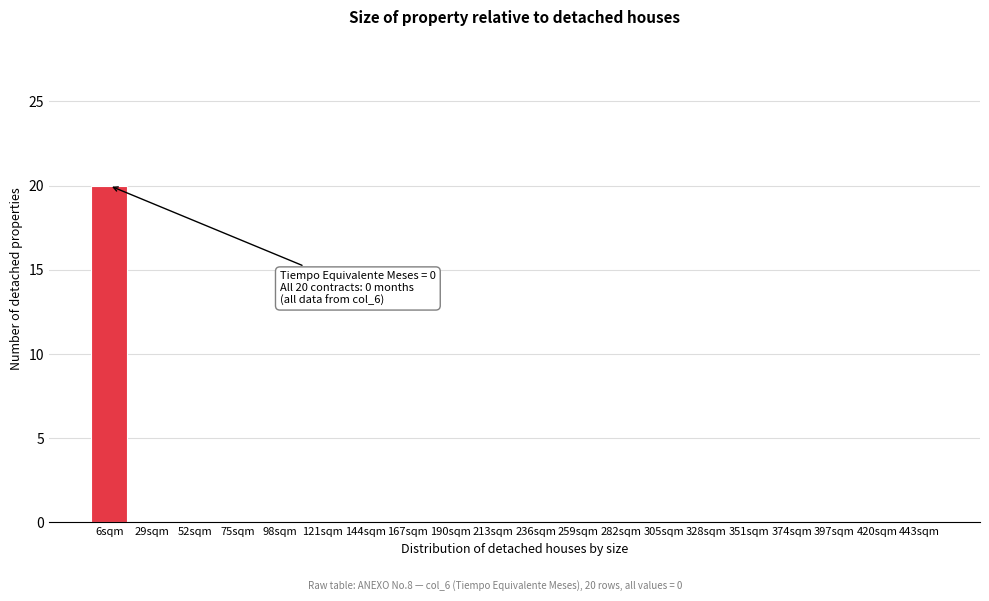

Reading left to right, transcribe all the data shown in this chart.

6sqm=20	29sqm=0	52sqm=0	75sqm=0	98sqm=0	121sqm=0	144sqm=0	167sqm=0	190sqm=0	213sqm=0	236sqm=0	259sqm=0	282sqm=0	305sqm=0	328sqm=0	351sqm=0	374sqm=0	397sqm=0	420sqm=0	443sqm=0